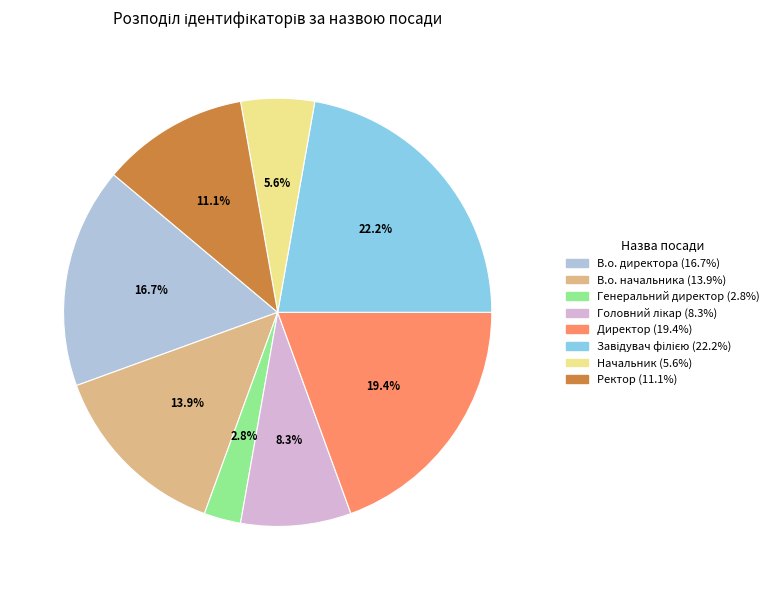

To the nearest percent, what portion does В.о. директора represent?

17%